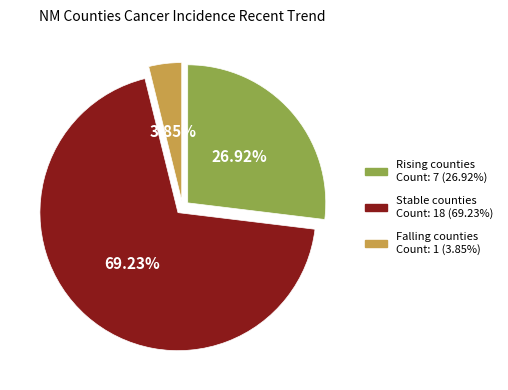

To the nearest percent, what is the average slice percentage?

33%